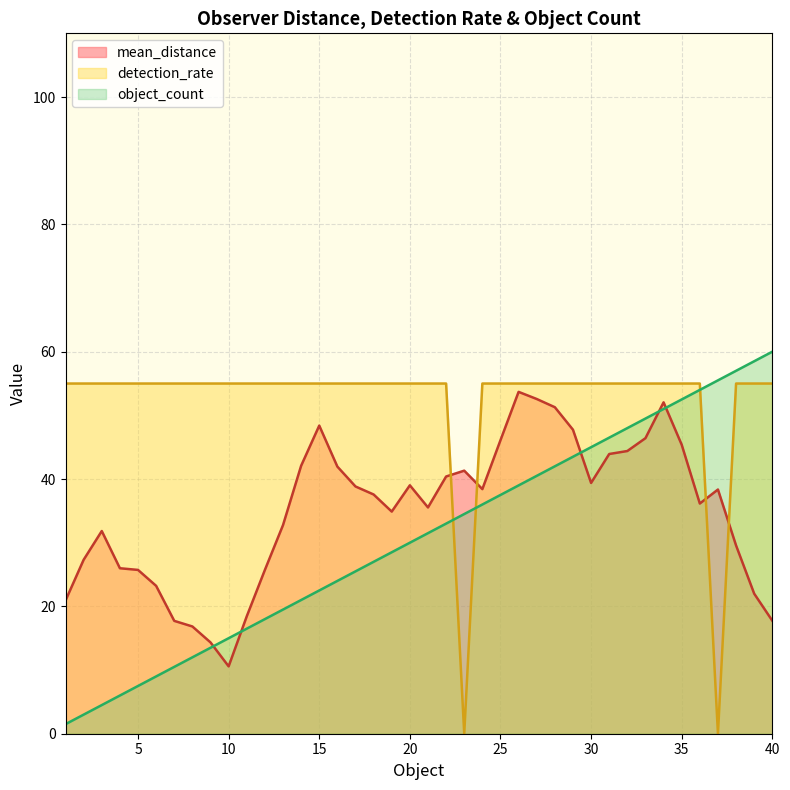

True or false: object_count and mean_distance intersect in this chart.

True